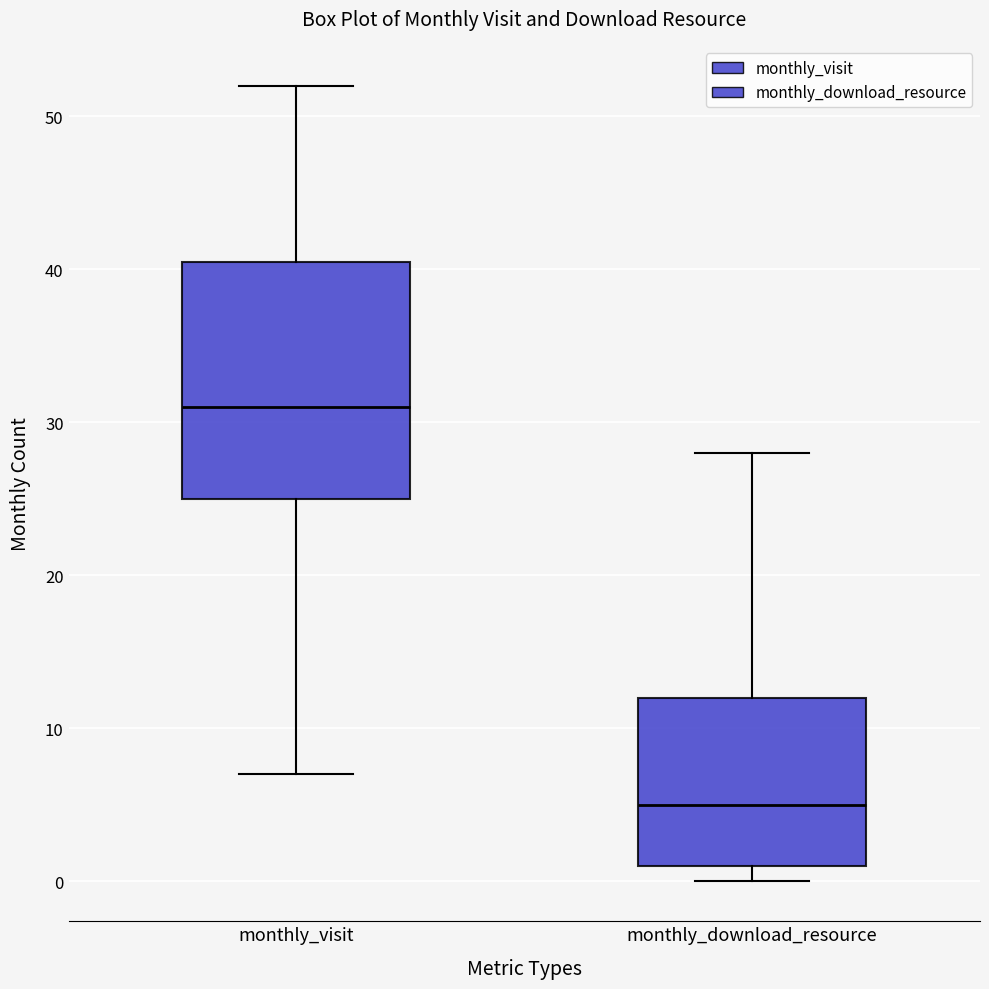

Reading left to right, read every box against the y-axis: the position of its median line, the range the box covers, and the ends of its whiskers. The values are not printed on the chart, so give them approximately, as read against the axis.

monthly_visit: median 31, box 25 to 41, whiskers 7 to 52
monthly_download_resource: median 5, box 1 to 12, whiskers 0 to 28